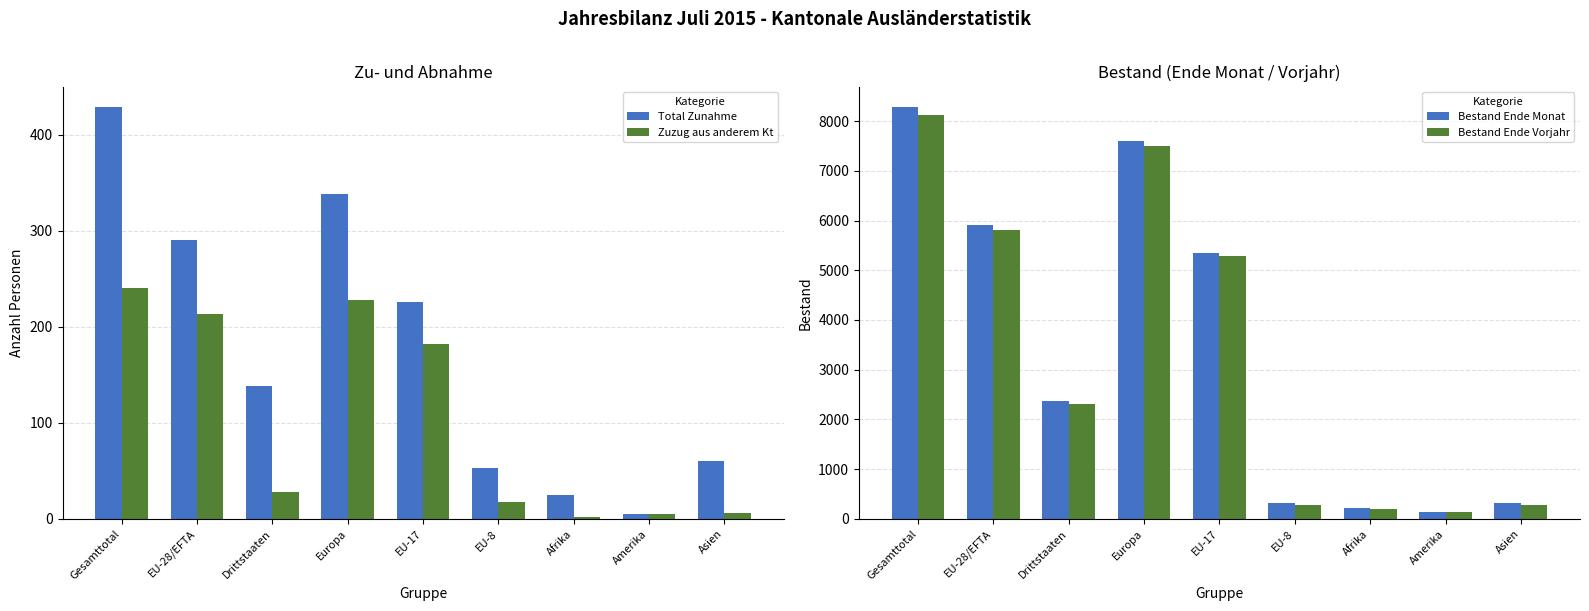

What is the lowest value of the Bestand Ende Vorjahr series?

138